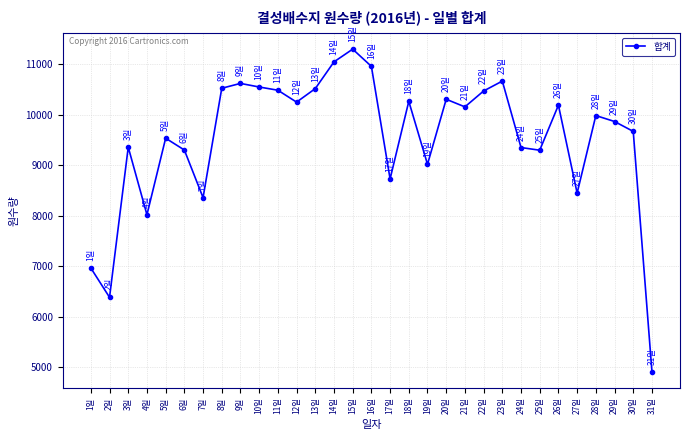

What is the ratio of the value at 27일 to the value at 7일?

1.0